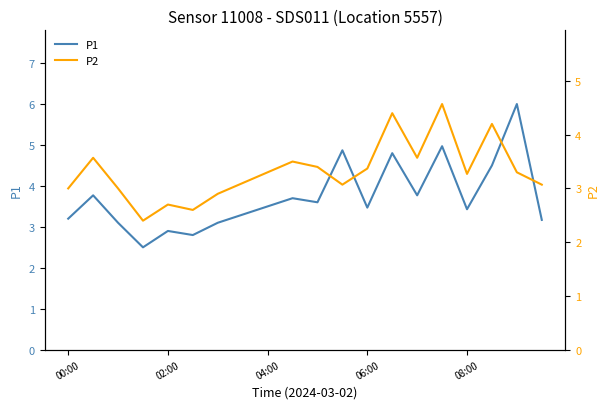

What is the highest value of the P1 series?

6.0